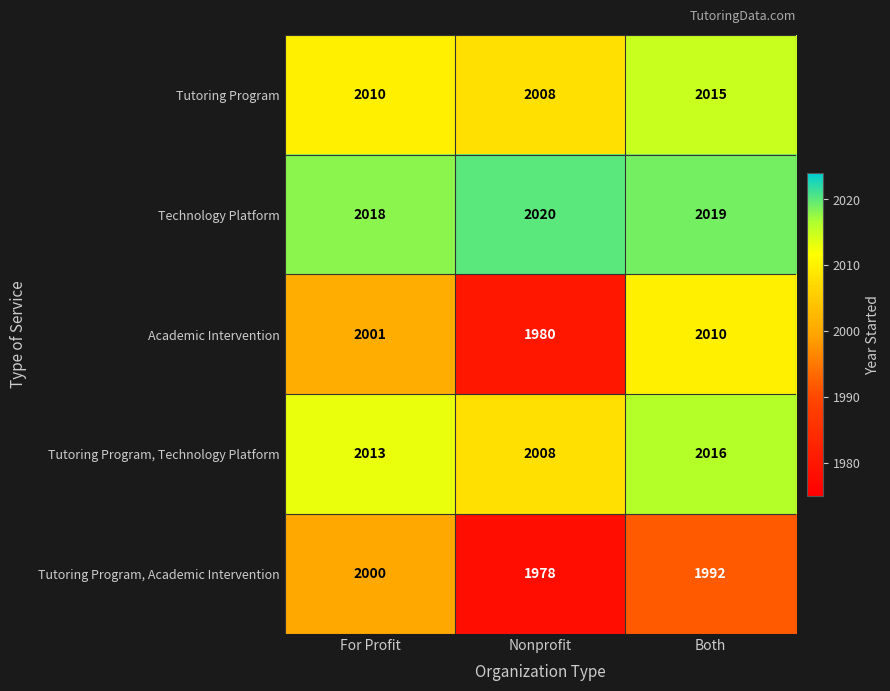

Reading left to right, what are all the values shown in this chart?

Tutoring Program: 2010	2008	2015
Technology Platform: 2018	2020	2019
Academic Intervention: 2001	1980	2010
Tutoring Program, Technology Platform: 2013	2008	2016
Tutoring Program, Academic Intervention: 2000	1978	1992